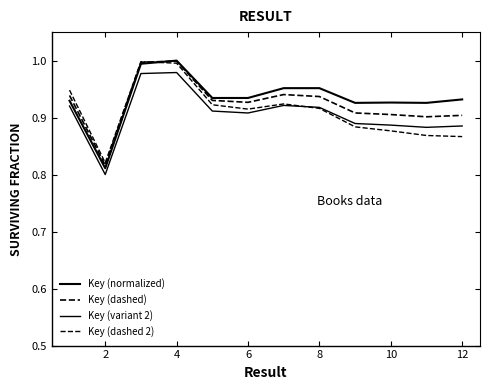

True or false: Key (variant 2) has more than 1 interior local peaks.

True